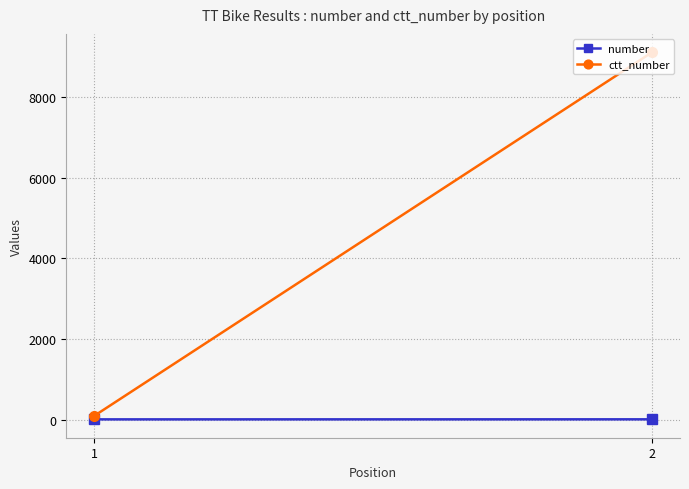

Rank the series at 2 from lowest to highest value.

number, ctt_number